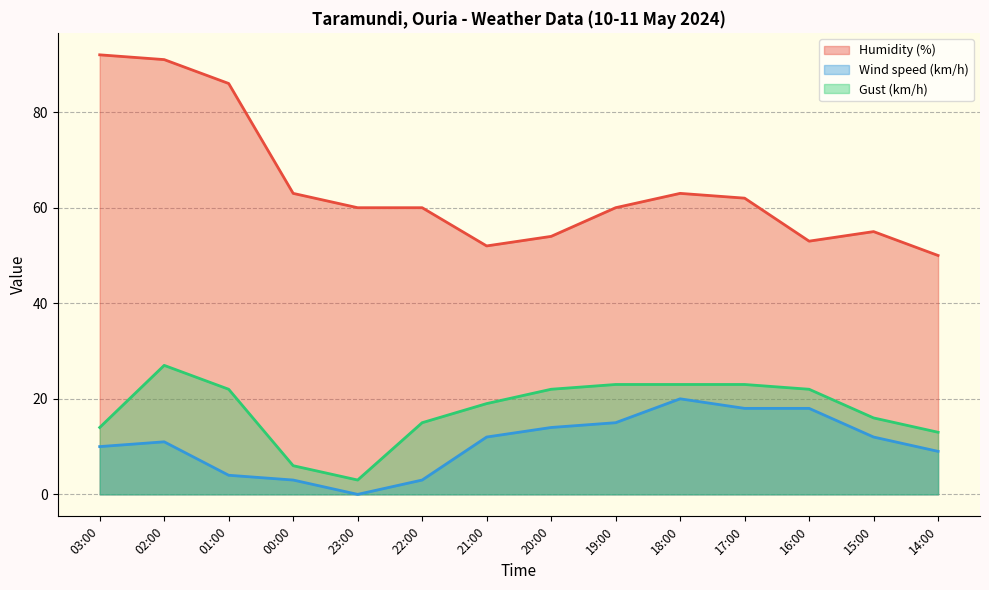

The value of Humidity (%) at 19:00 is 105. True or false?

False